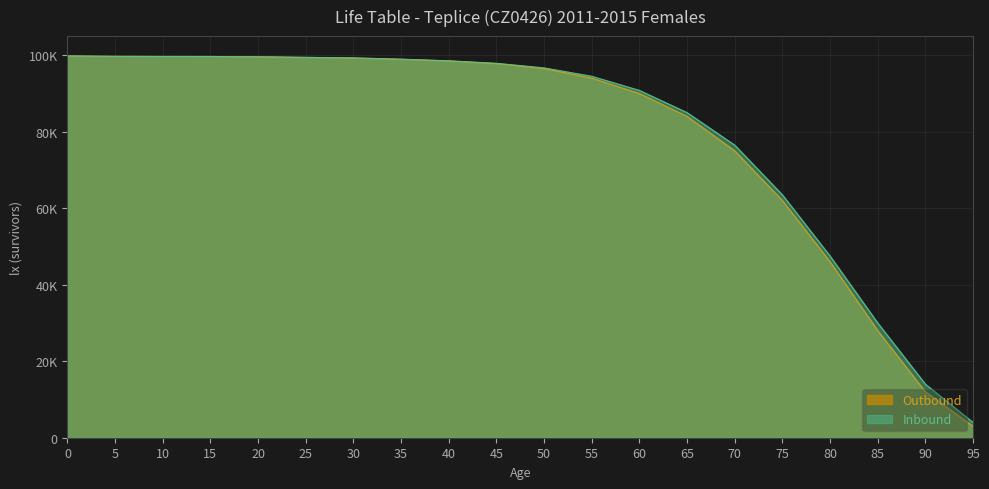

What are all the series names shown in the legend?

Outbound, Inbound